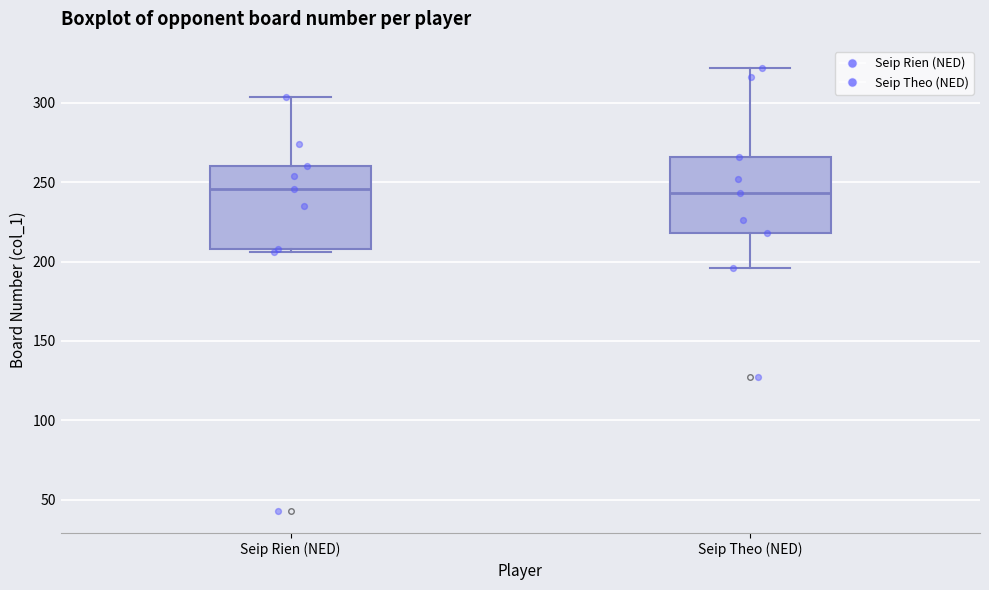

Reading left to right, read every box against the y-axis: the position of its median line, the range the box covers, and the ends of its whiskers. The values are not printed on the chart, so give them approximately, as read against the axis.

Seip Rien (NED): median 245, box 210 to 260, whiskers 205 to 305
Seip Theo (NED): median 245, box 220 to 265, whiskers 195 to 320